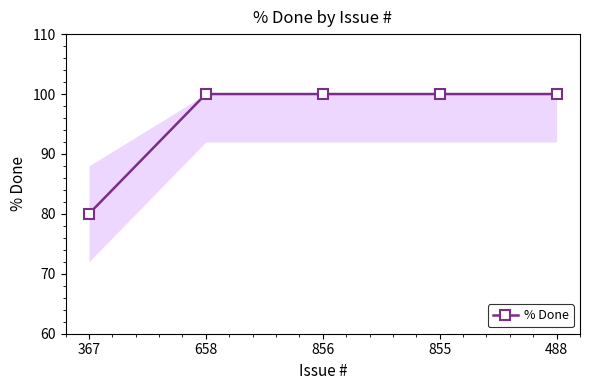

True or false: the data shows 40 at 367.

False